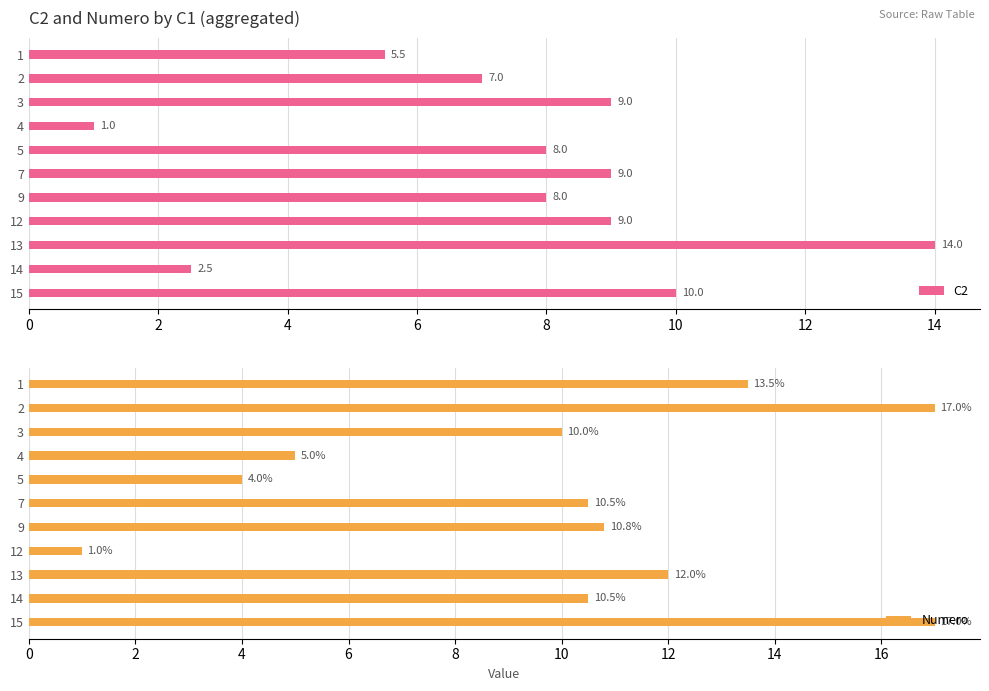

Rank the series by their maximum value, from lowest to highest.

C2, Numero